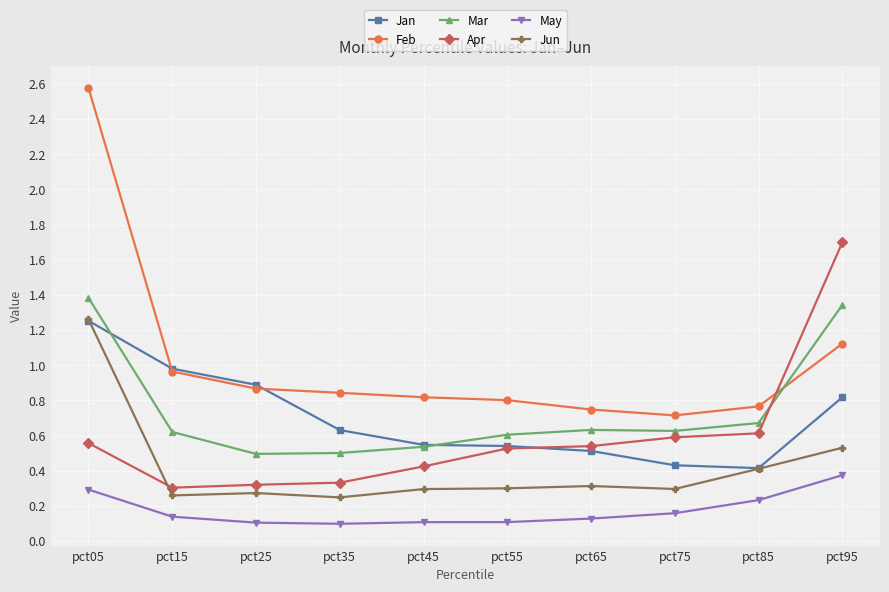

Read the Feb value at pct05.

2.6